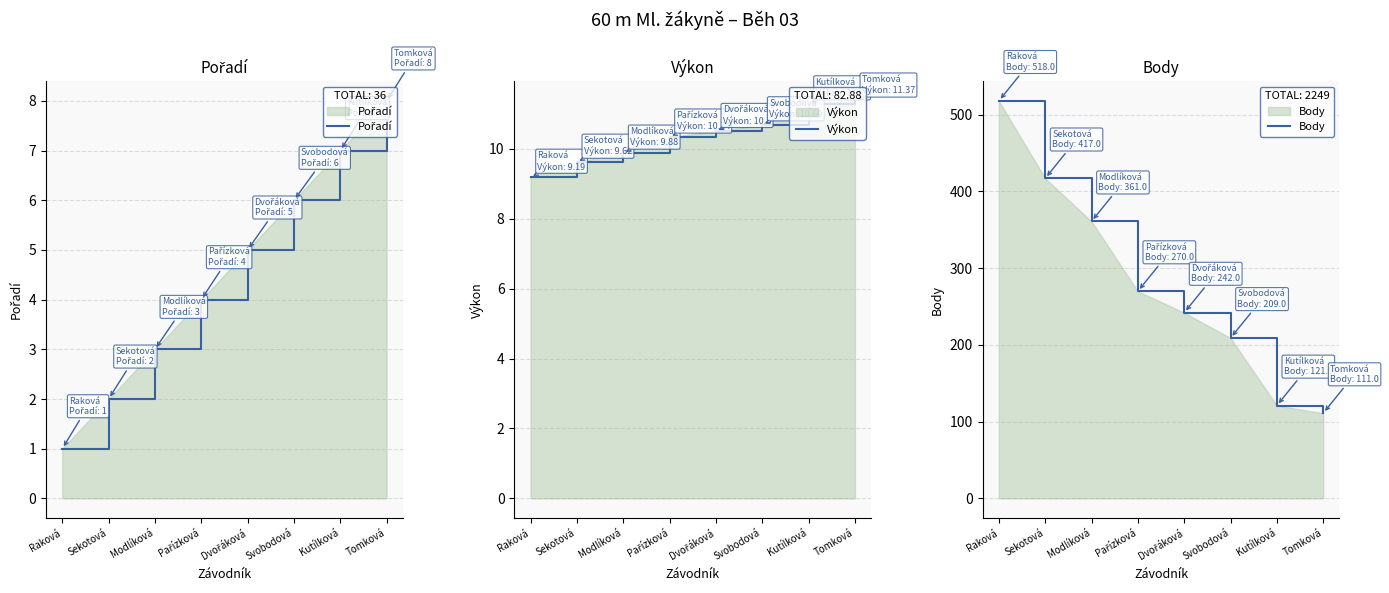

Which label corresponds to the smallest value in the chart?

Raková